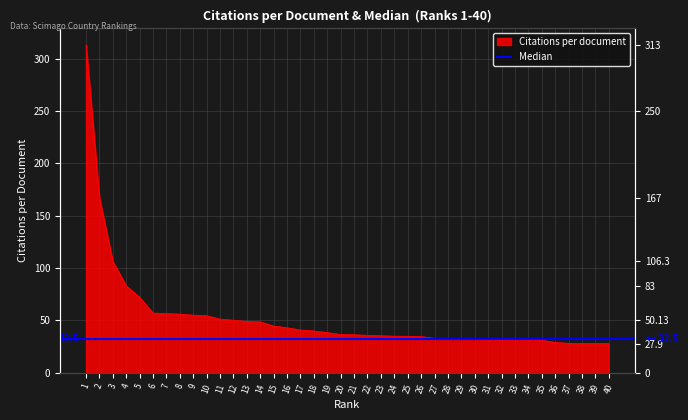

Which category has the highest value across all series?

1